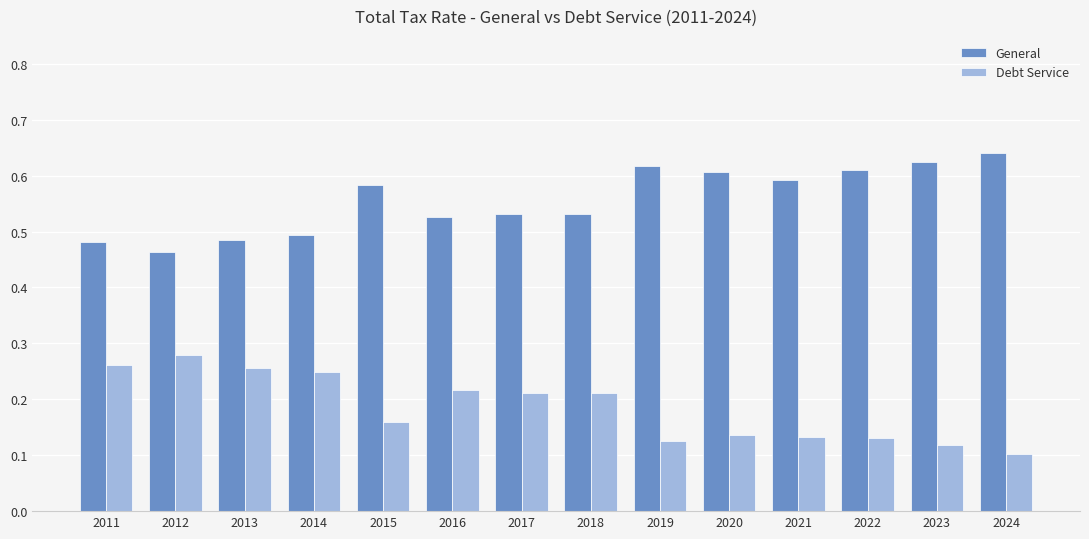

Which category has the lowest value in the General series?

2012